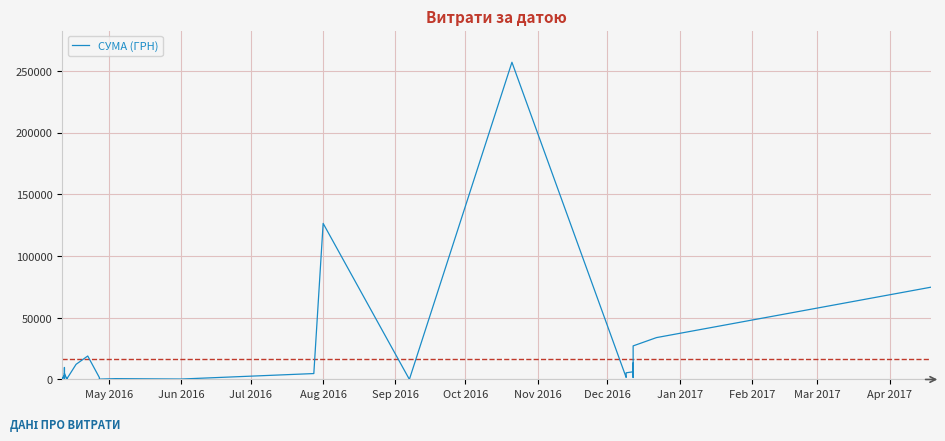

What is the average value?

16917.0